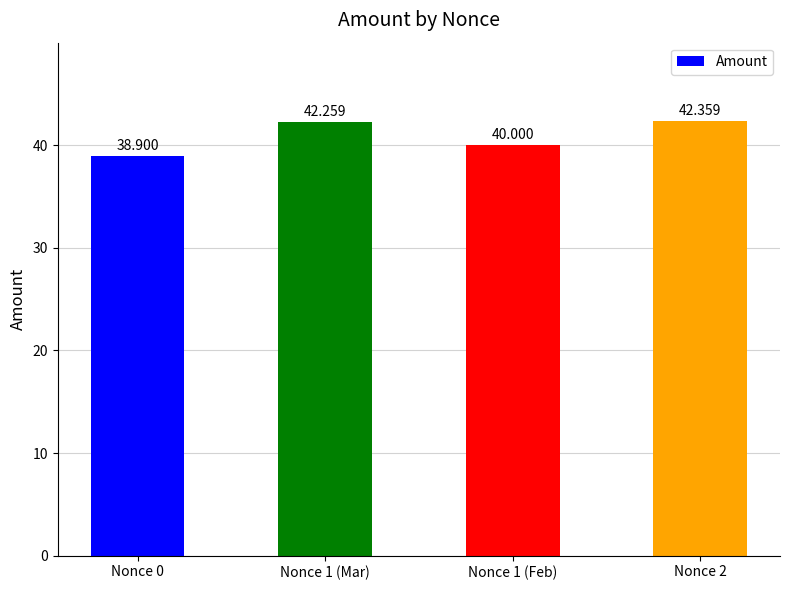

The chart shows a value of 27.1 at Nonce 1 (Feb). True or false?

False